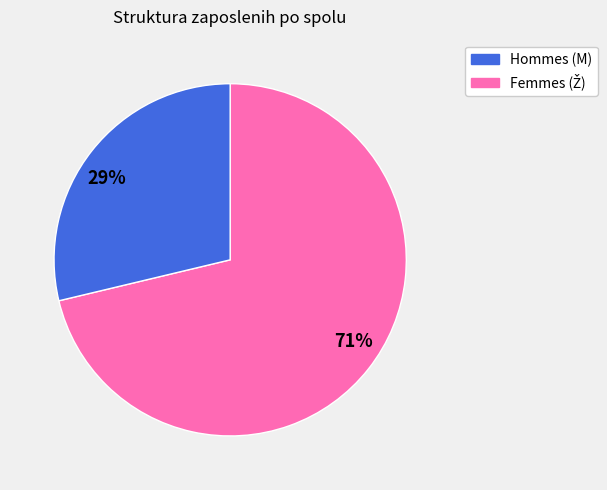

Count the number of slices in the pie.

2